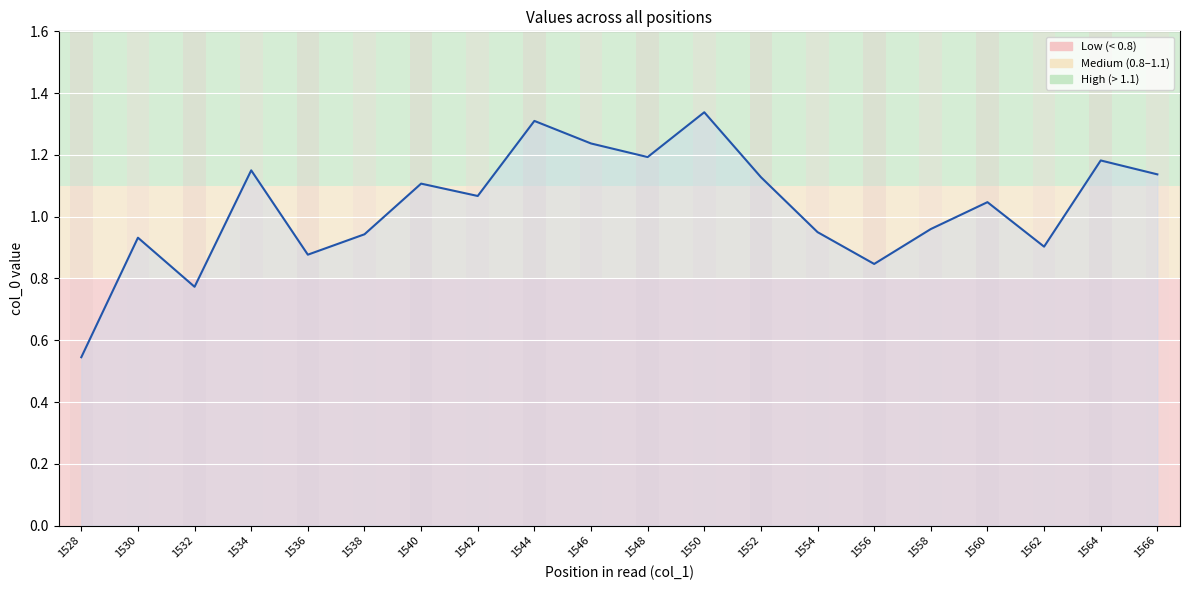

What is the difference between the values at 1532 and 1566?

0.4